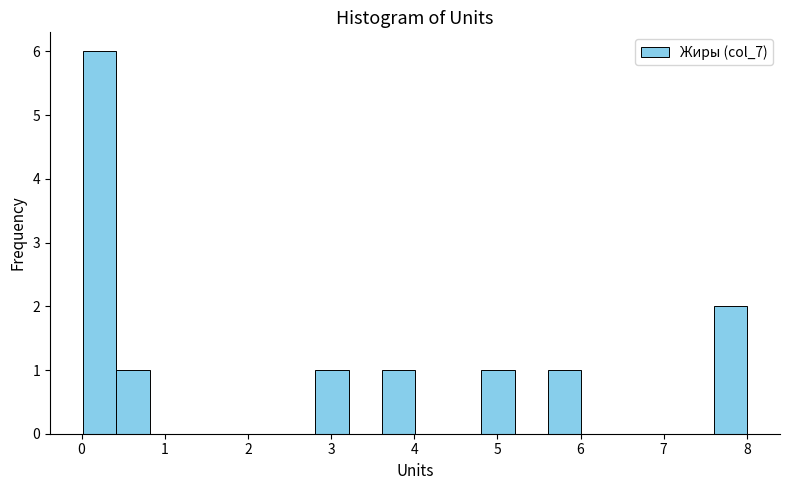

Around what value on the x-axis is the tallest bar? Give the approximate position of its centre, as read against the axis.

0.2